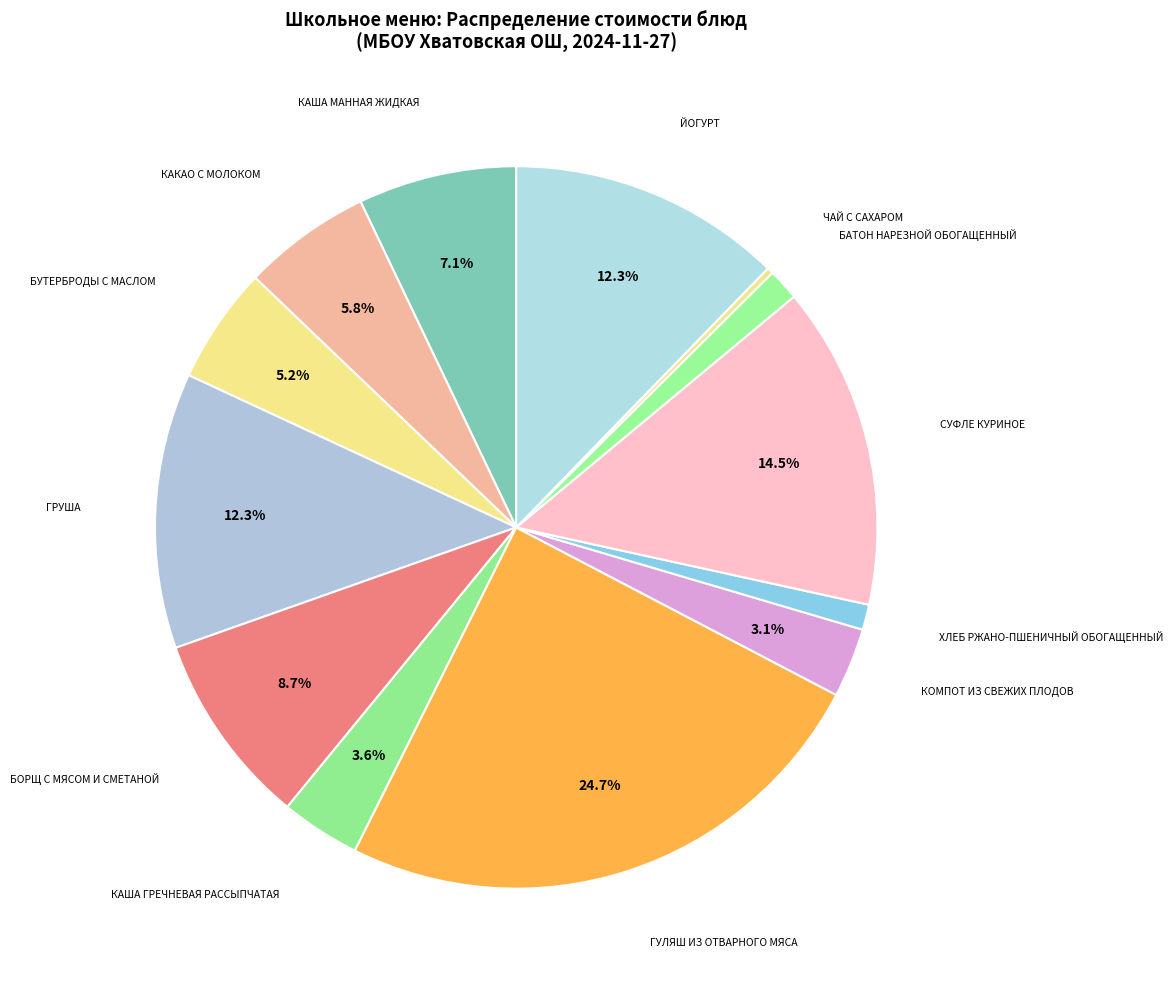

How many slices are in this pie chart?

13